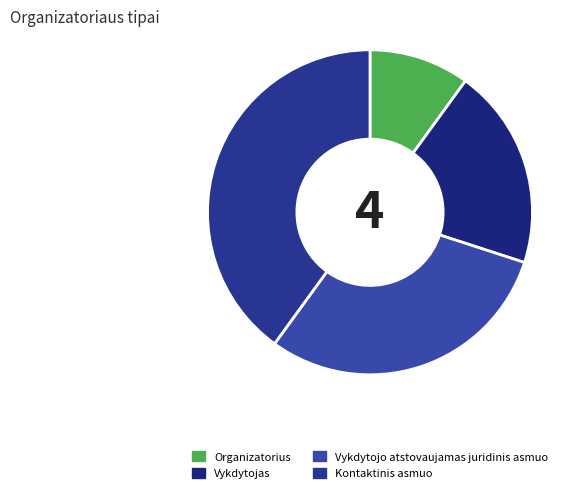

Rank the categories by value from highest to lowest.

Kontaktinis asmuo, Vykdytojo atstovaujamas juridinis asmuo, Vykdytojas, Organizatorius